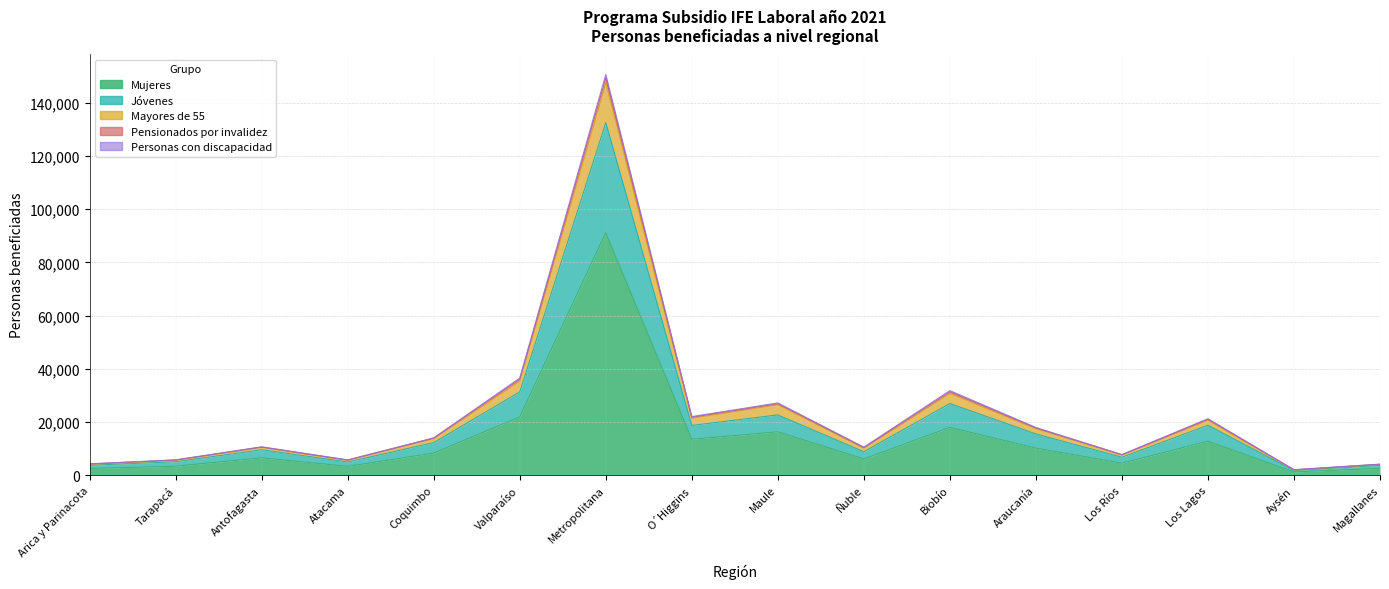

At which category does Pensionados por invalidez reach its first local valley?

Atacama